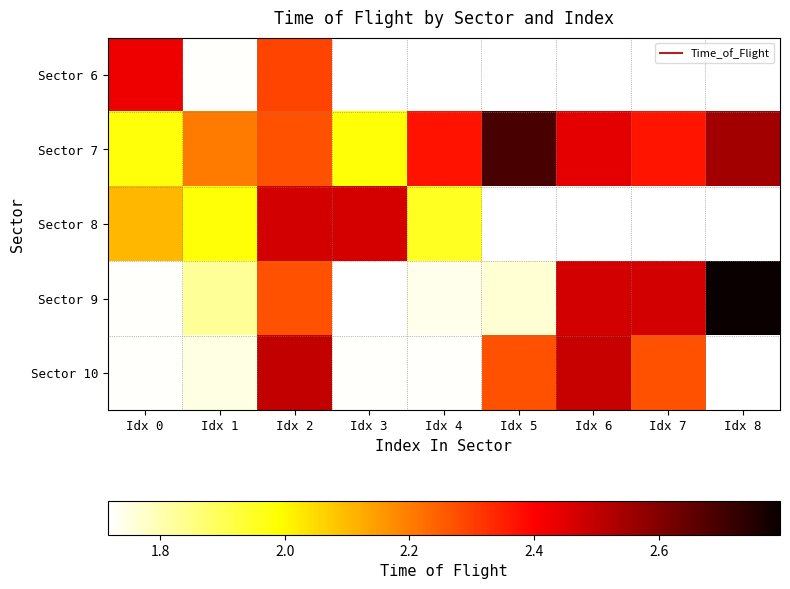

What is the approximate value of Sector 6 at Idx 2?

2.3